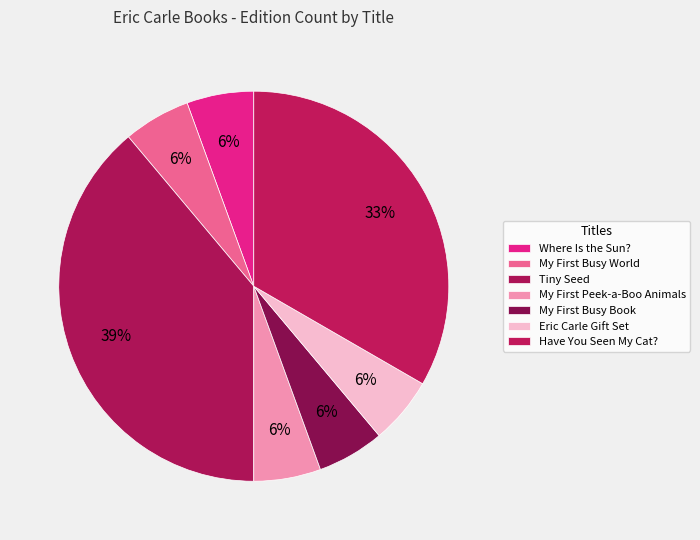

Does Eric Carle Gift Set represent more than half of the total?

No